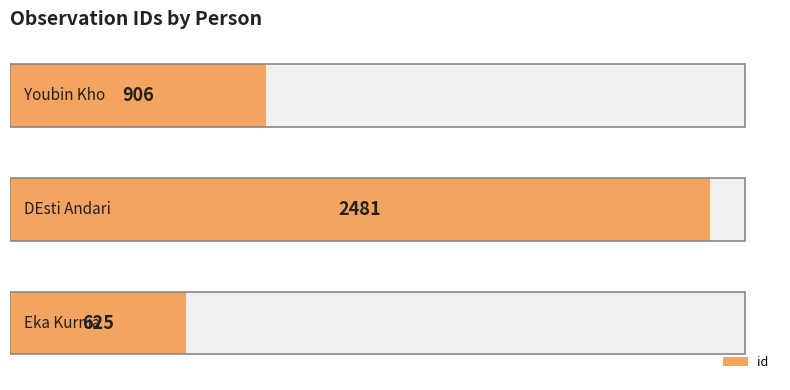

True or false: the data shows 394 at 0.

False